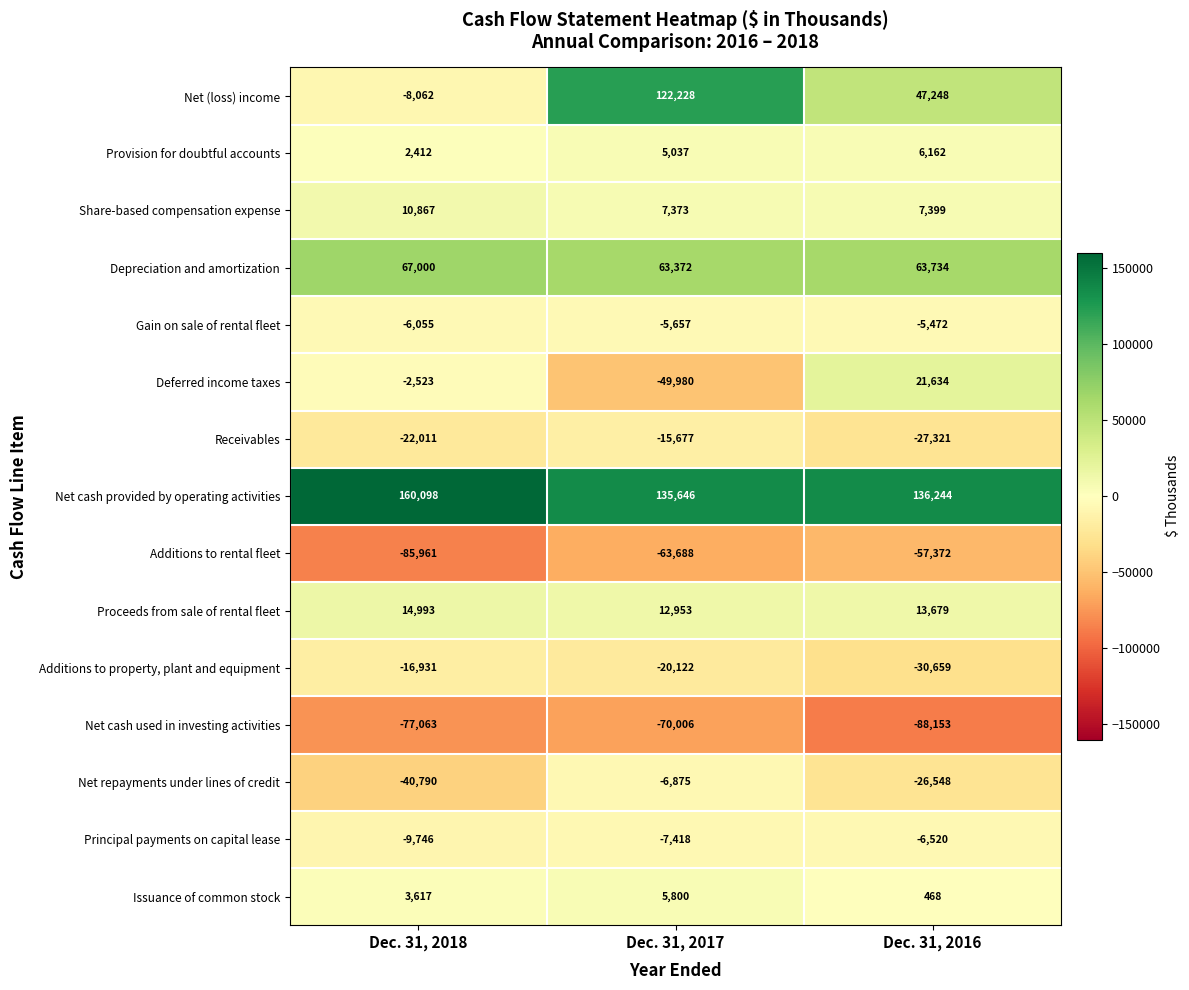

The value of Net cash used in investing activities at Dec. 31, 2016 is -119798. True or false?

False